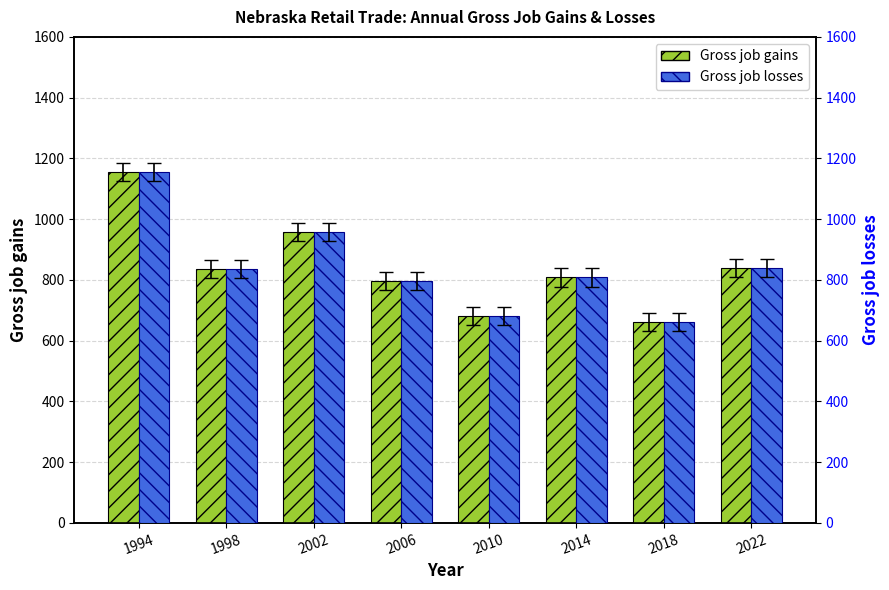

Between 1994 and 2022, which series saw the biggest shift?

Gross job gains